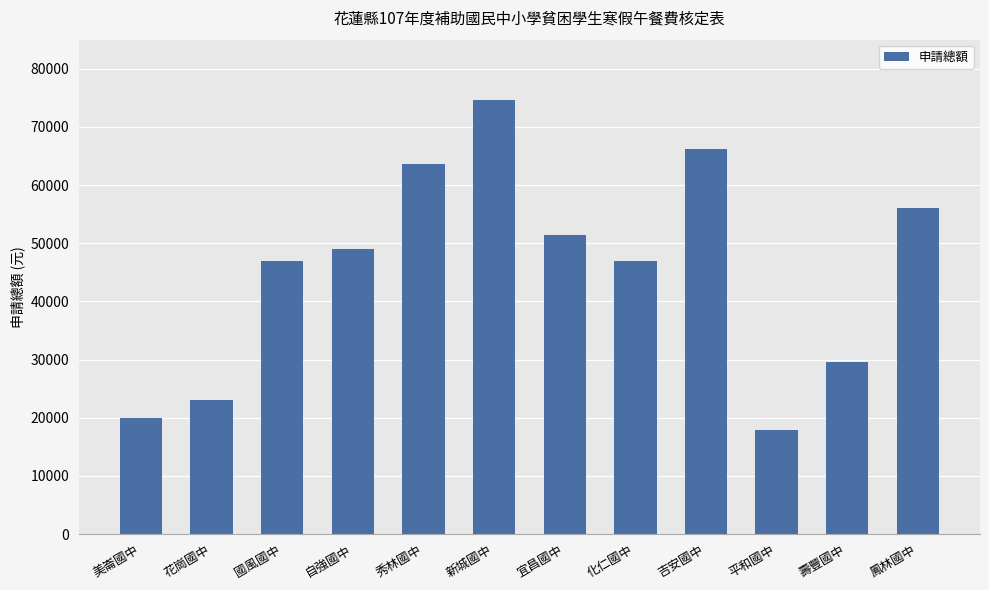

What is the label of the 6th bar from the left?

新城國中